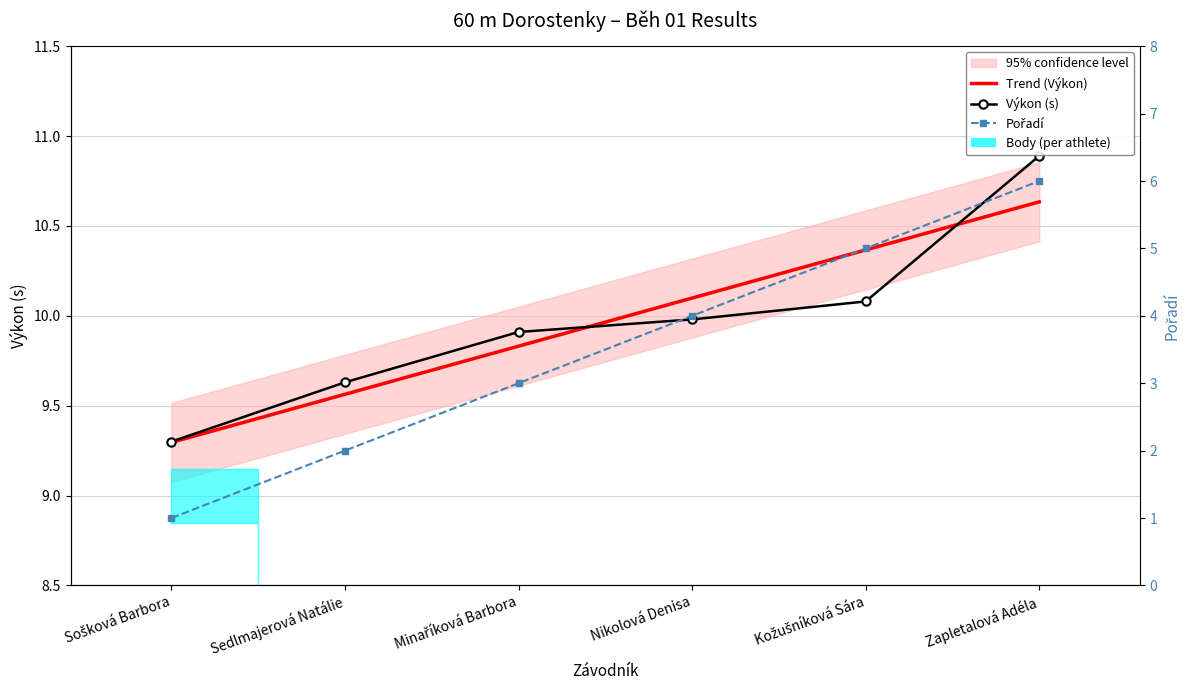

Between Sošková Barbora and Nikolová Denisa, which series saw the biggest shift?

Pořadí